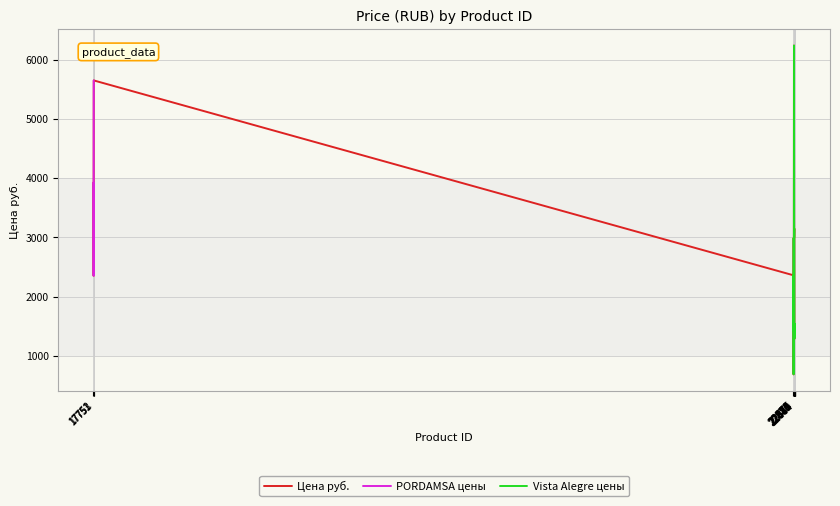

What is the minimum value shown in the chart?

693.0